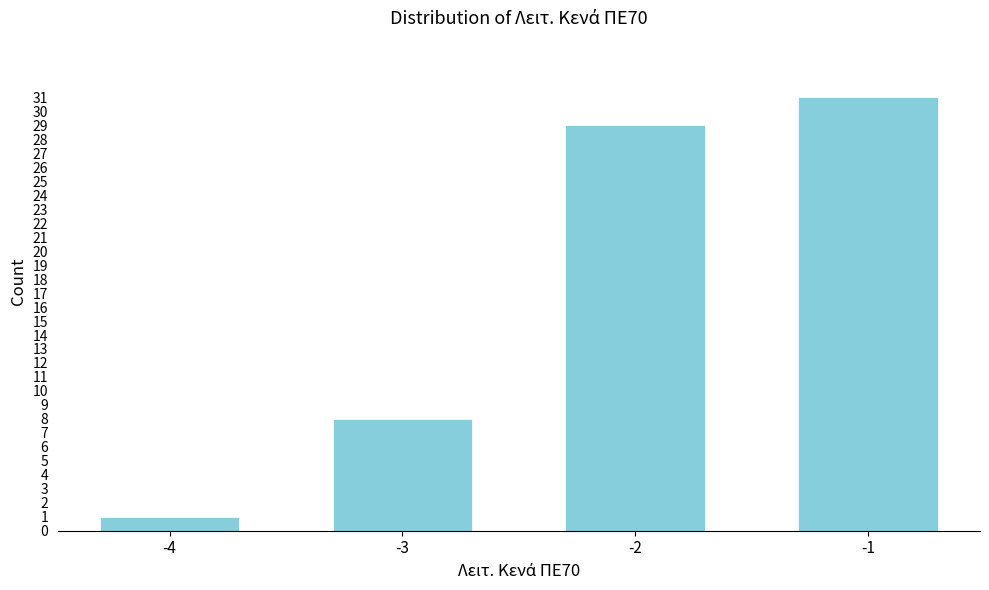

Reading right to left, extract all data points from this chart.

31	29	8	1